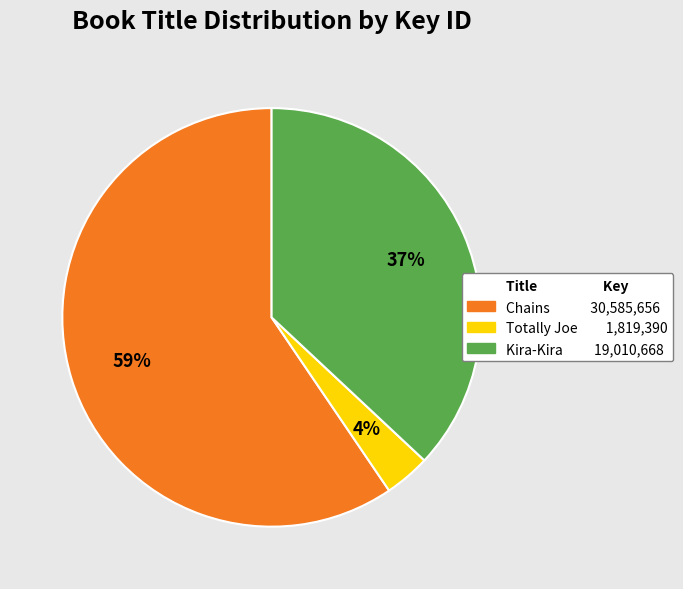

What is the smallest slice in the pie chart?

Totally Joe